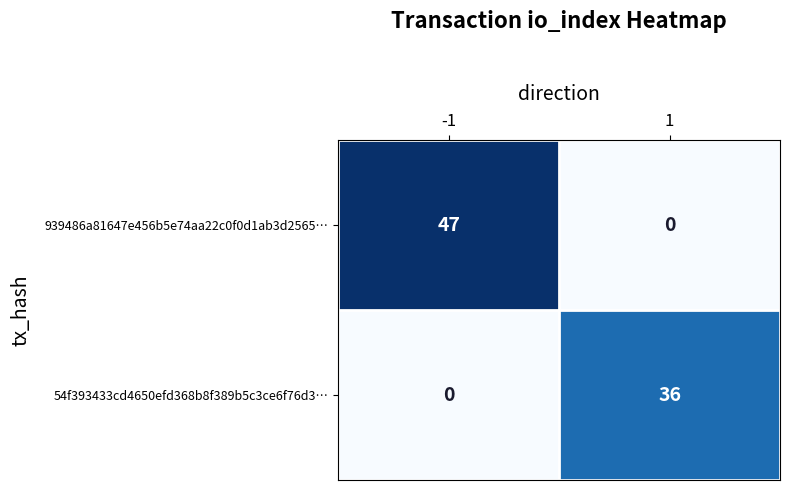

What is the total value across all series at -1?

47